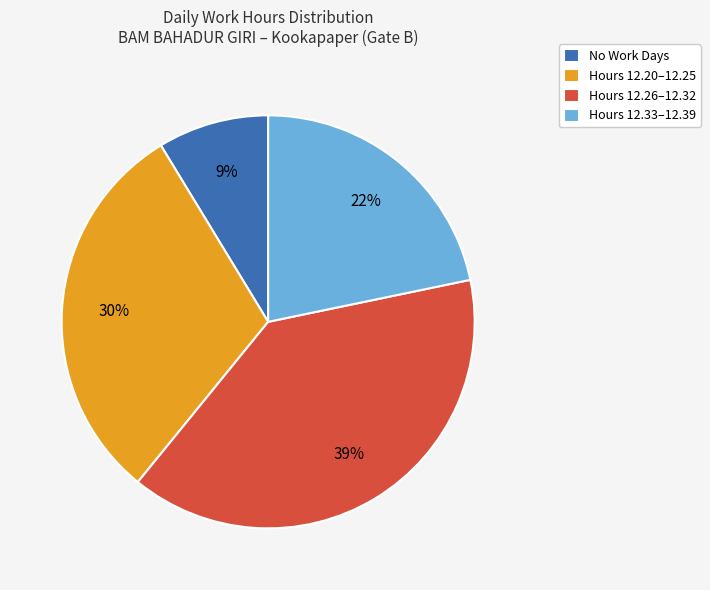

True or false: Hours 12.26–12.32 accounts for 39% of the total.

True